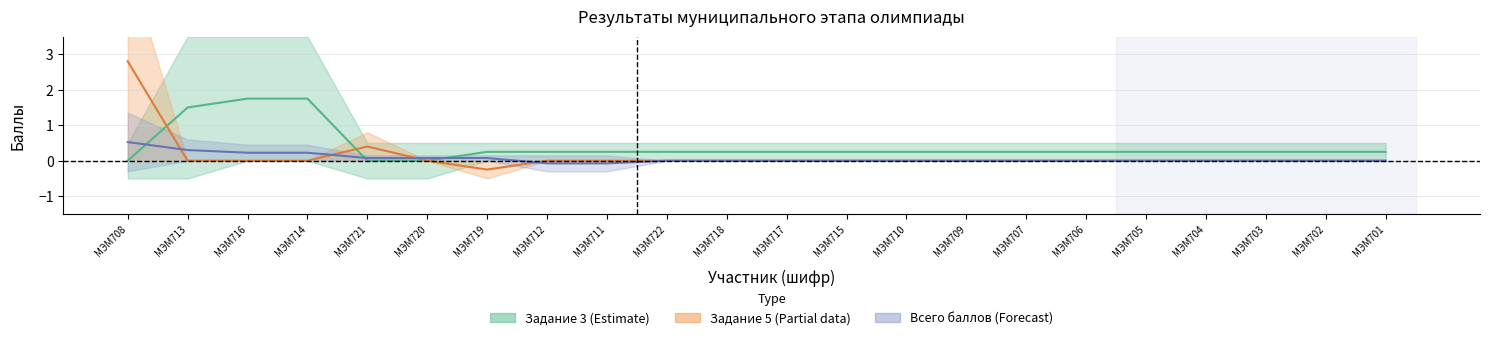

Rank the series at МЭМ713 from highest to lowest value.

Задание 3, Всего баллов, Задание 5